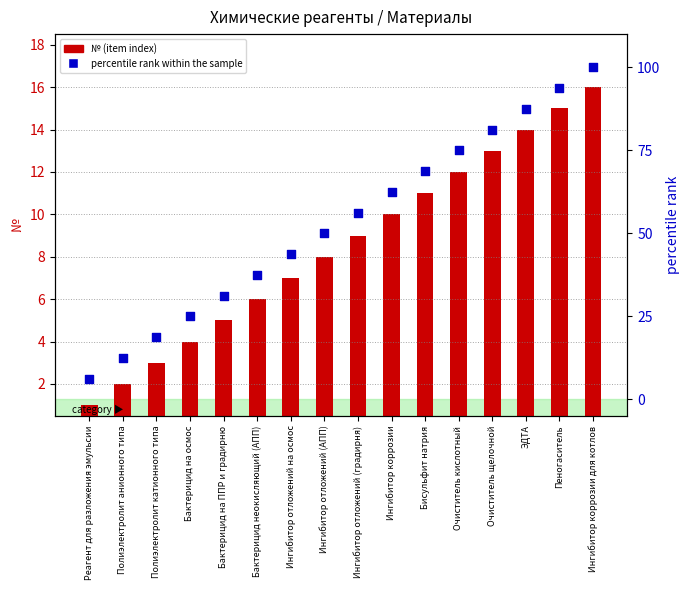

Which series has the largest total across all categories?

percentile rank within sample